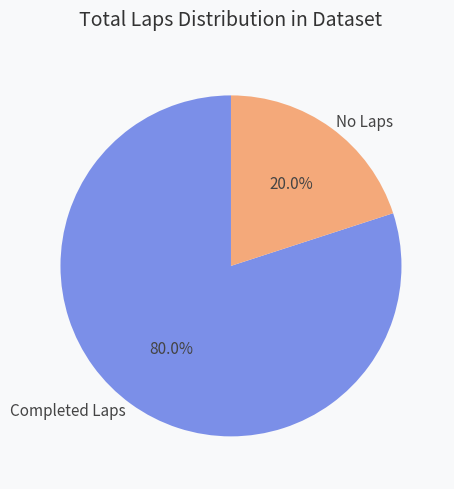

Is the sum of No Laps and Completed Laps greater than half?

Yes